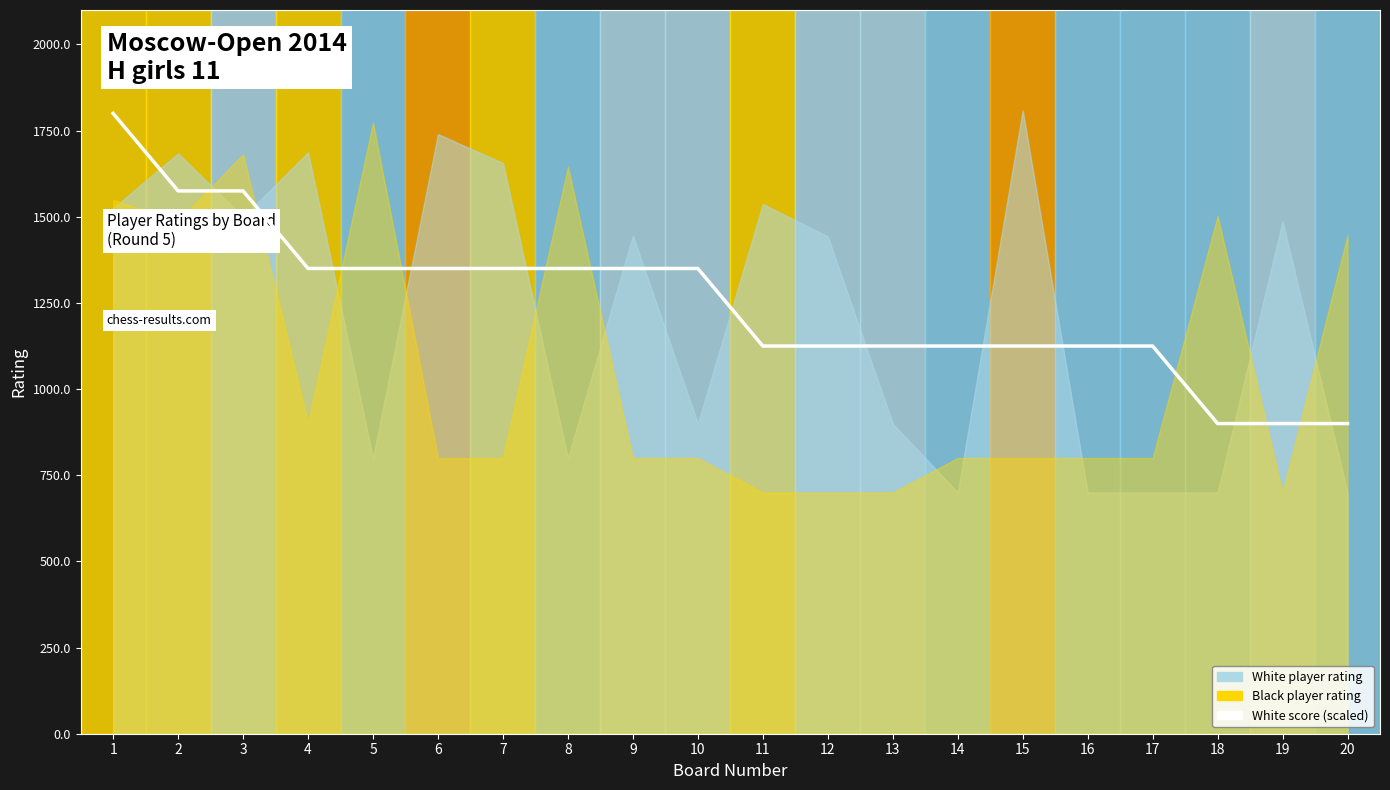

What is the sum of all values?

24975